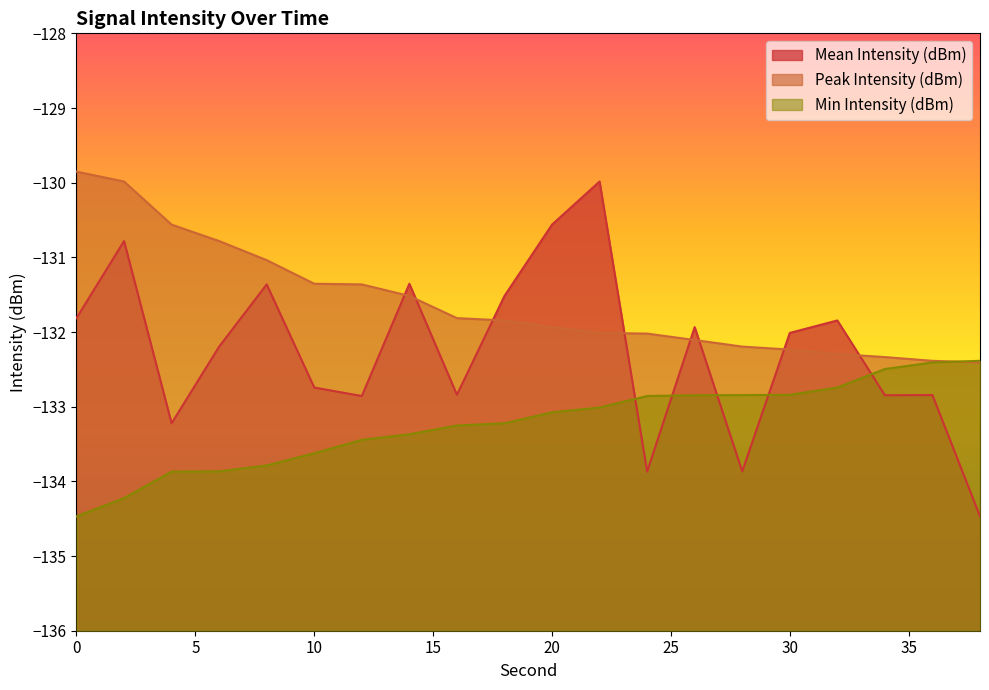

How many values in the Mean Intensity (dBm) series are below -132?

11